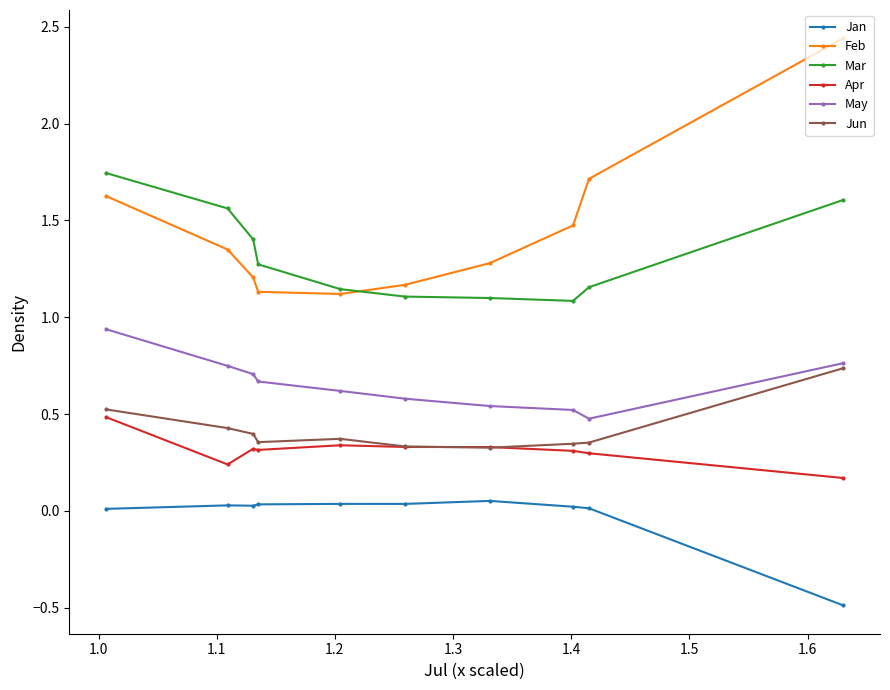

How many lines are shown in the chart?

6